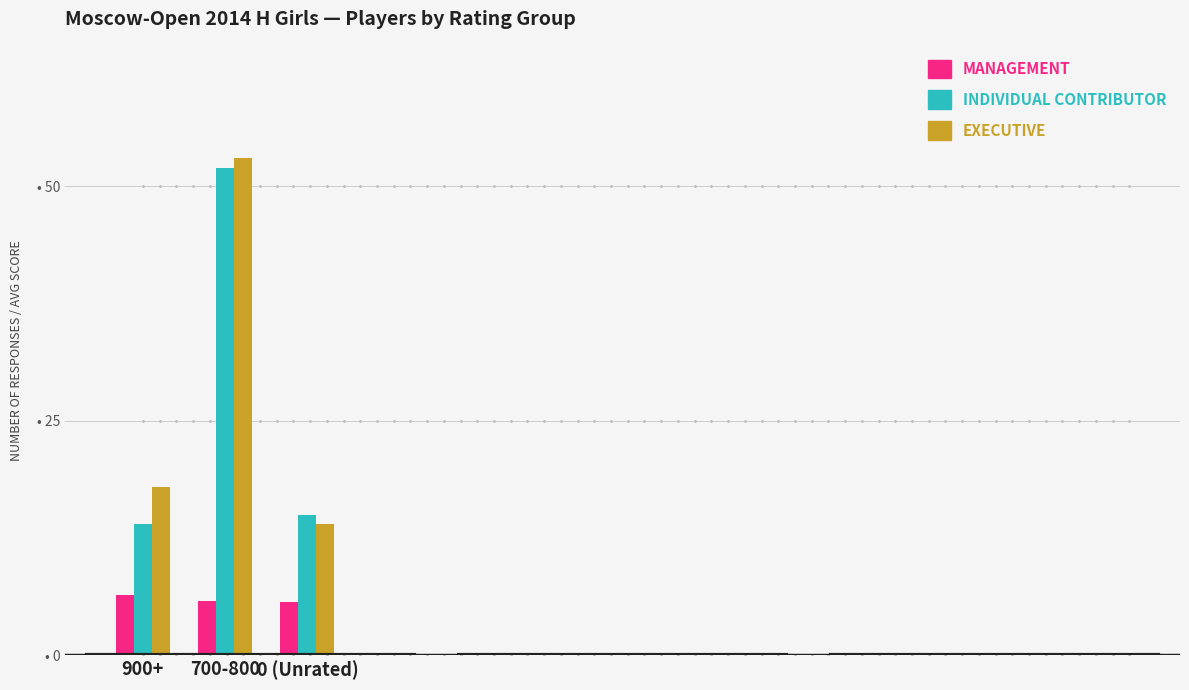

List the series in order of their peak value, highest first.

EXECUTIVE, INDIVIDUAL CONTRIBUTOR, MANAGEMENT